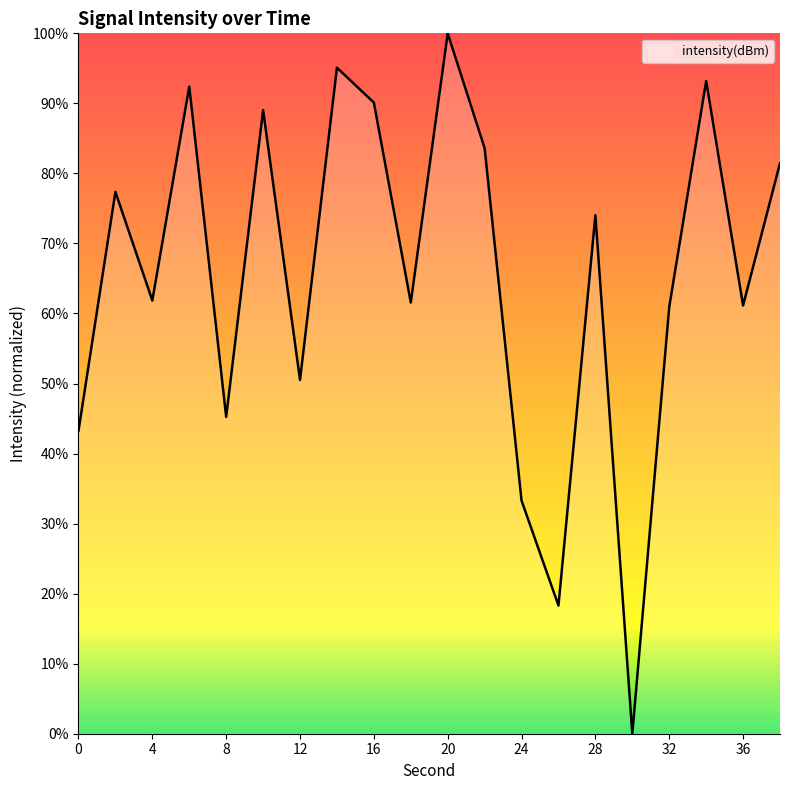

What is the maximum value shown in the chart?

100.0